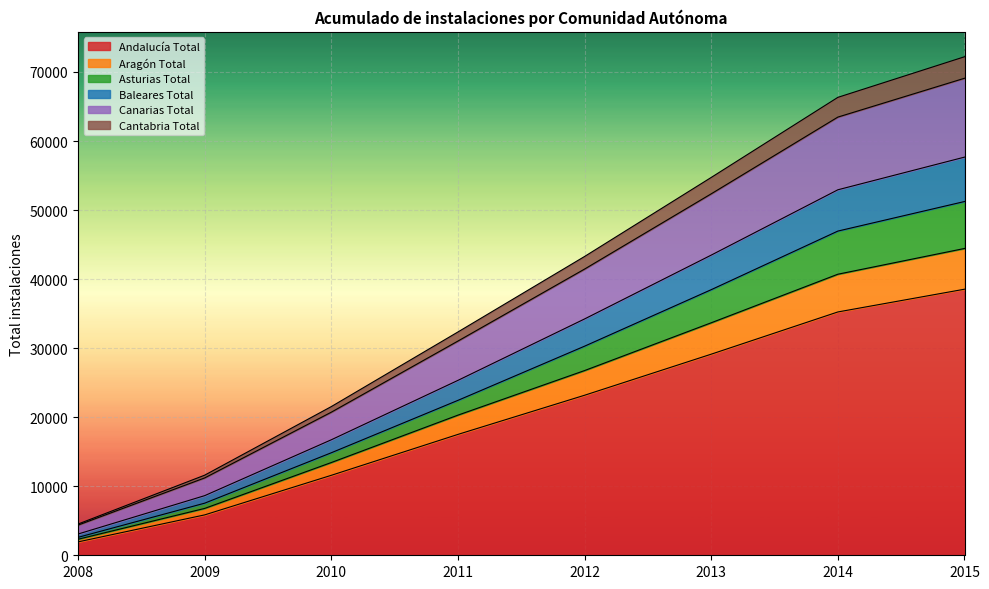

At which label is Andalucía Total closest to 20237?

2011